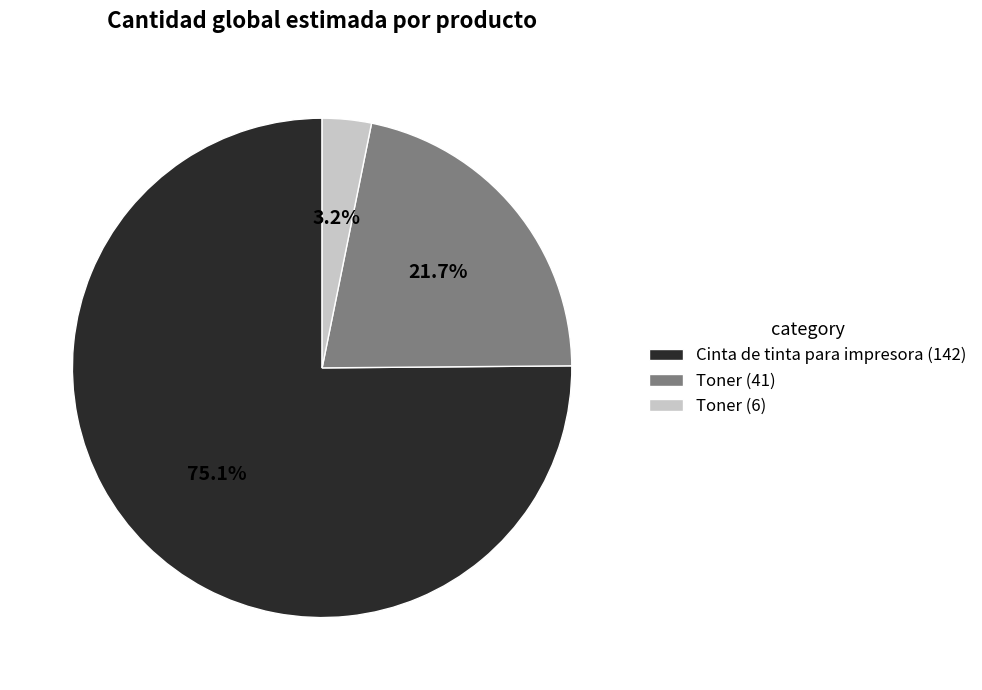

Does any single category account for the majority?

Yes